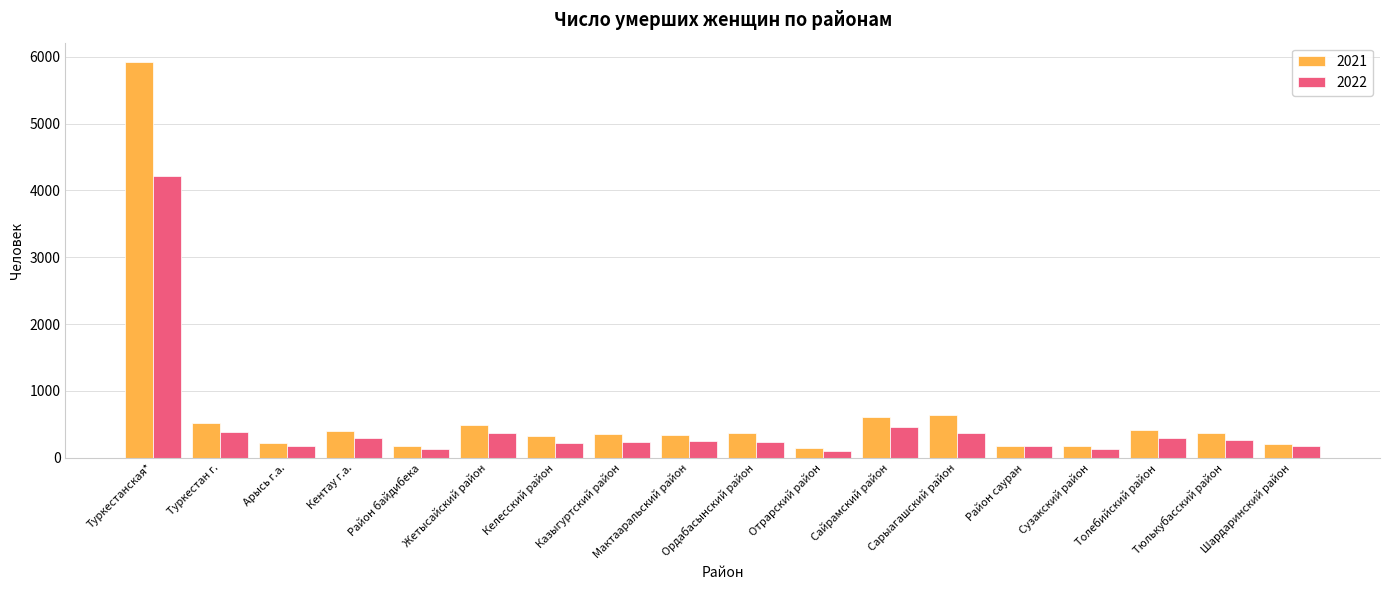

Is it true that 2021 equals 168 at Сузакский район?

True